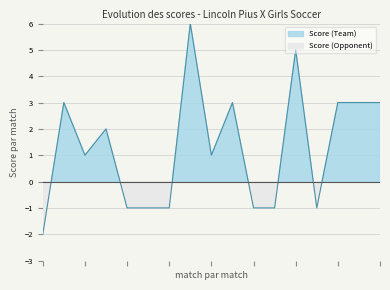

Does the chart have visible grid lines?

Yes